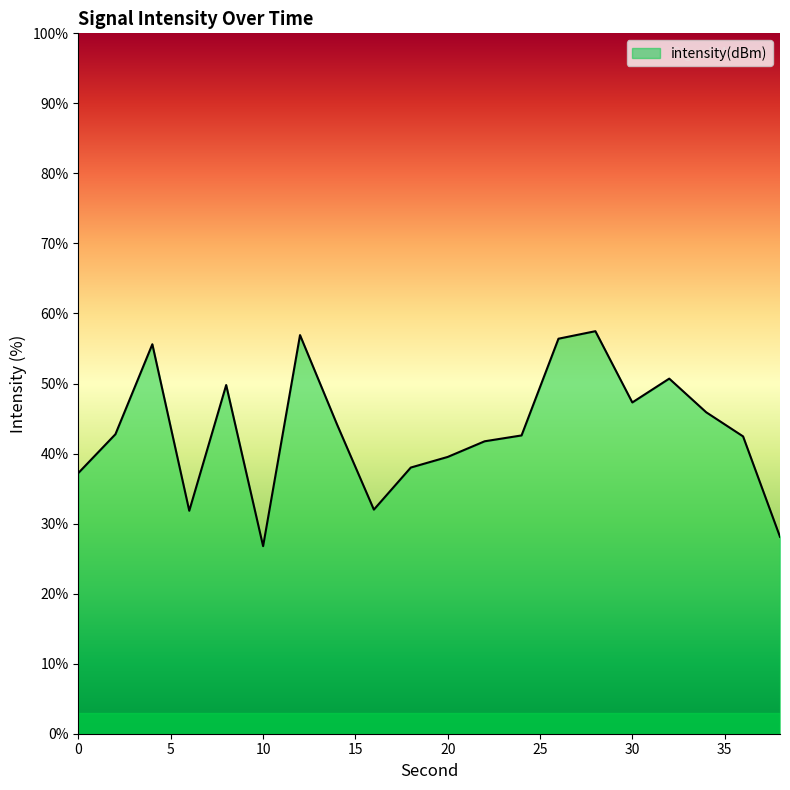

What is the difference between the maximum and minimum values?

30.7